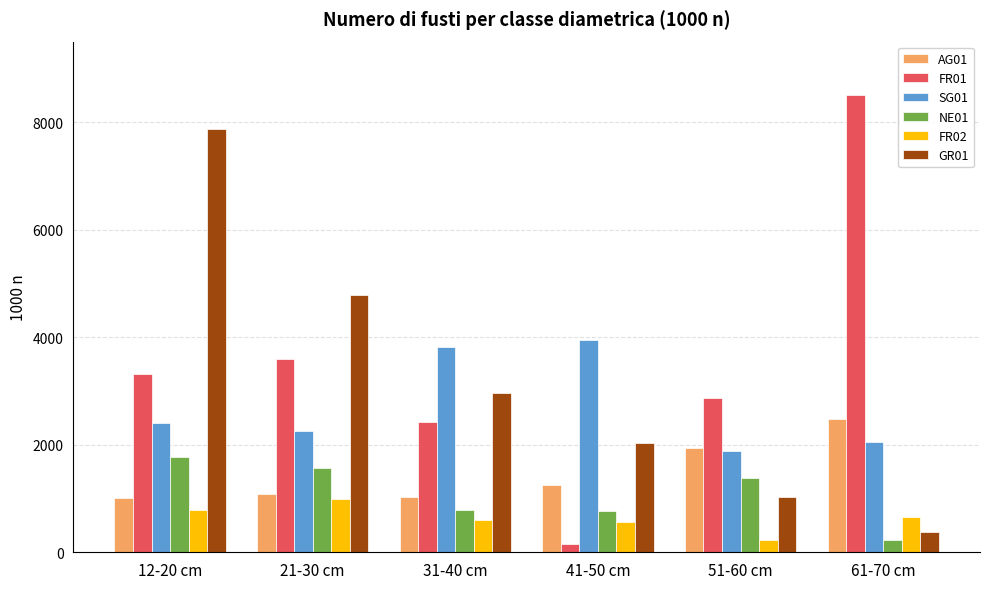

Is it true that GR01 equals 7111 at 21-30 cm?

False